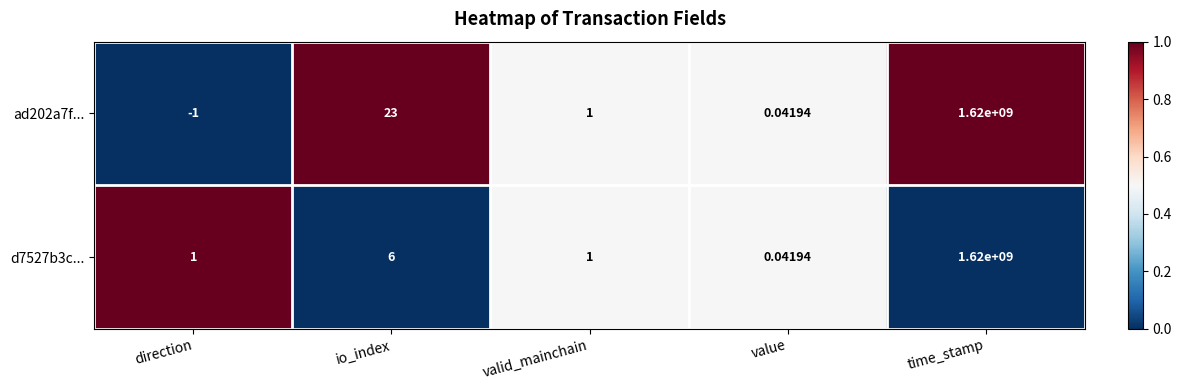

Which series changed the most between direction and value?

ad202a7f...